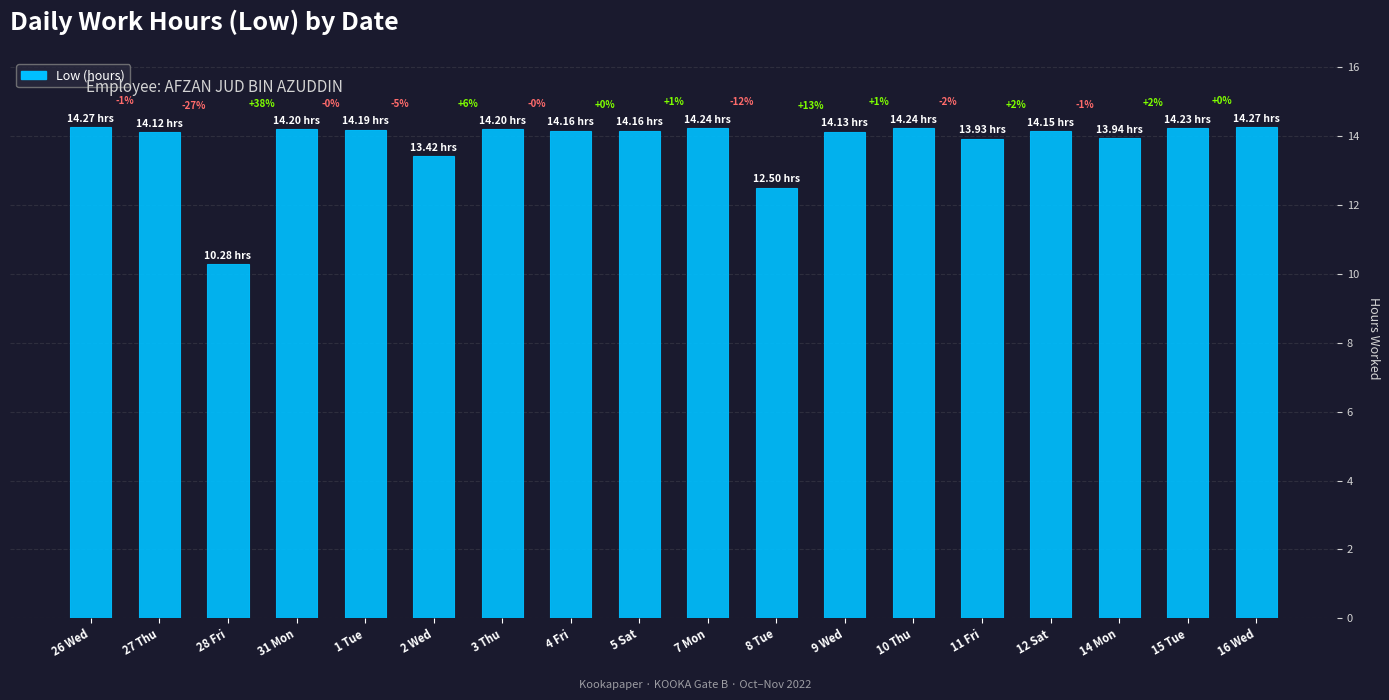

What is the value of the 1st bar from the left?

14.3